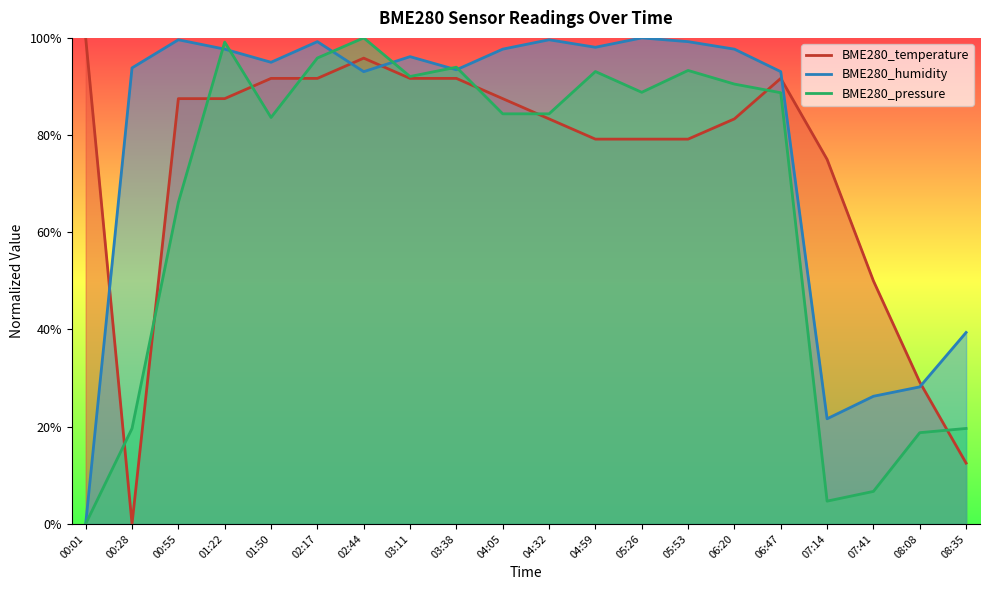

Which series ends up on top after the final intersection of BME280_temperature and BME280_humidity?

BME280_humidity